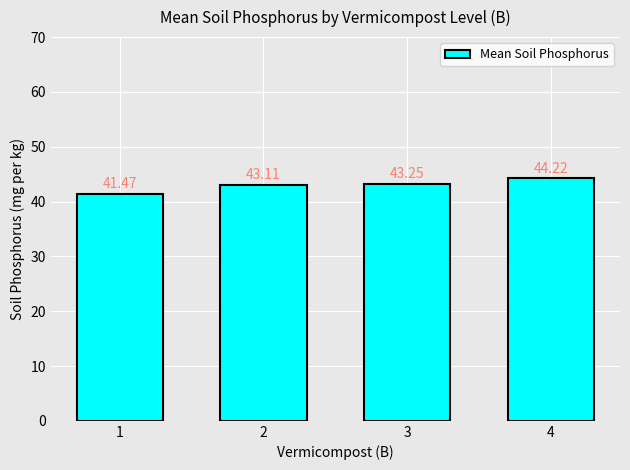

Where is the data nearest to the value 42?

1